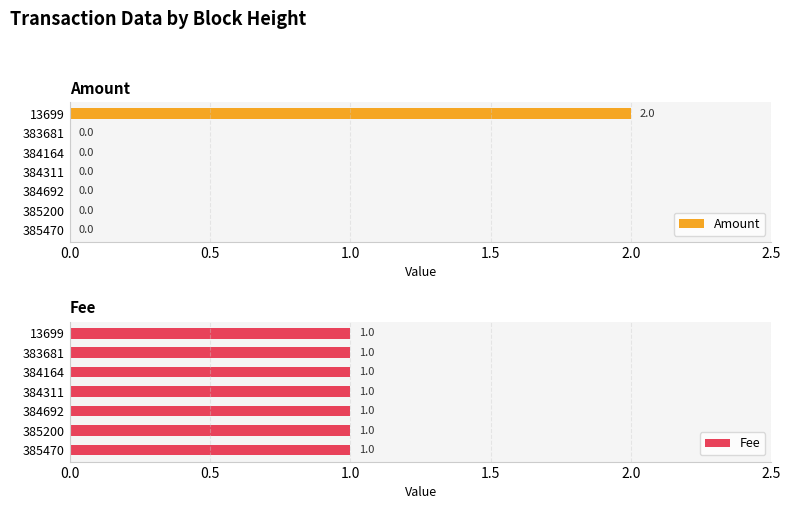

Which series has the largest range (max minus min)?

Amount